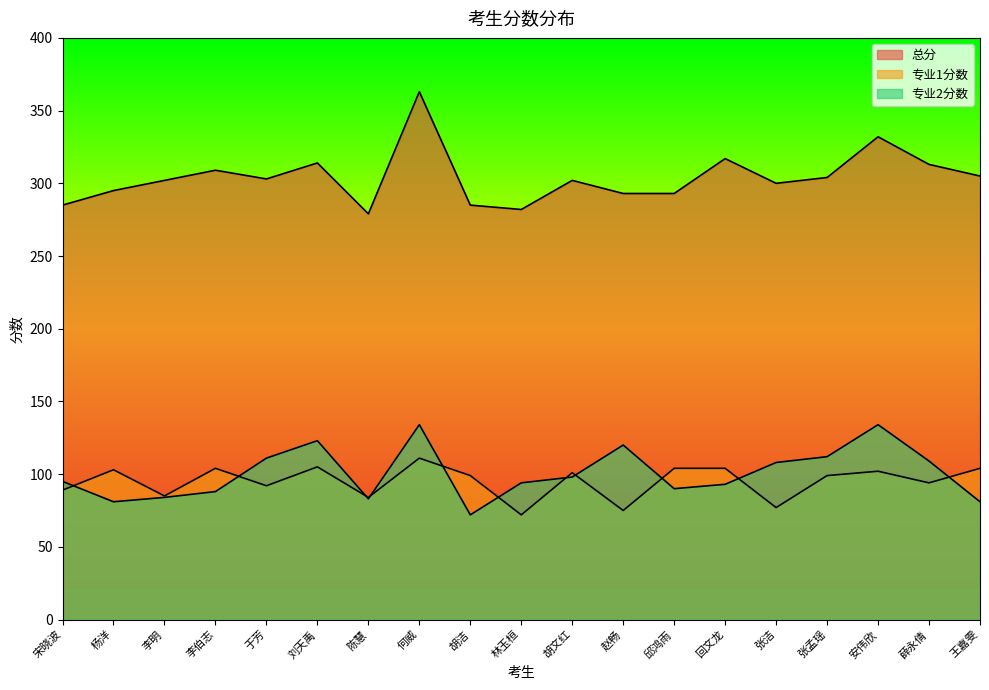

Which has a higher value, 李明 or 邱鸿雨?

李明